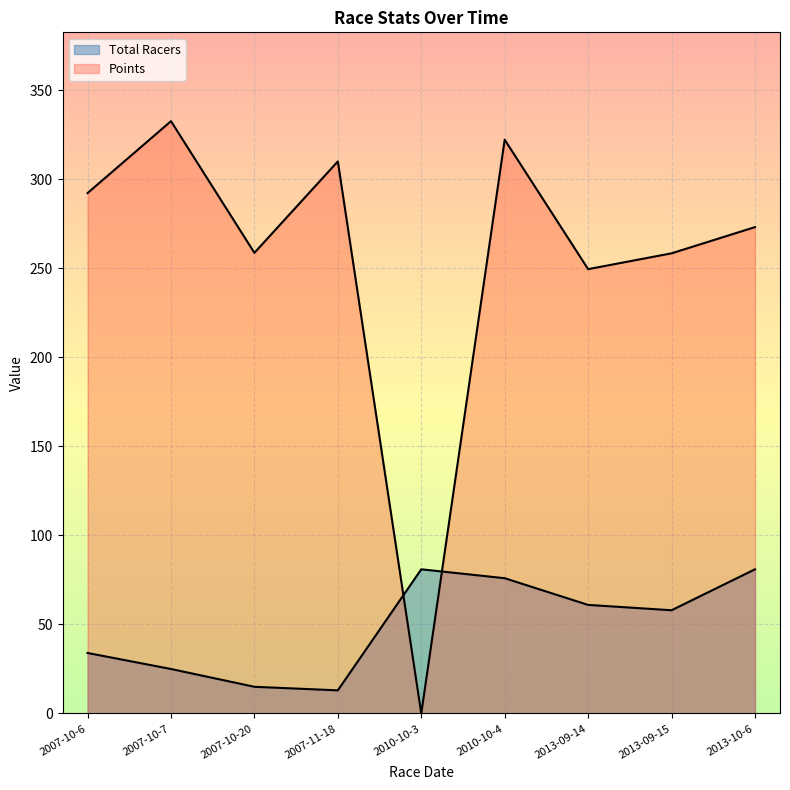

At which label does Points first exceed 273?

2007-10-6